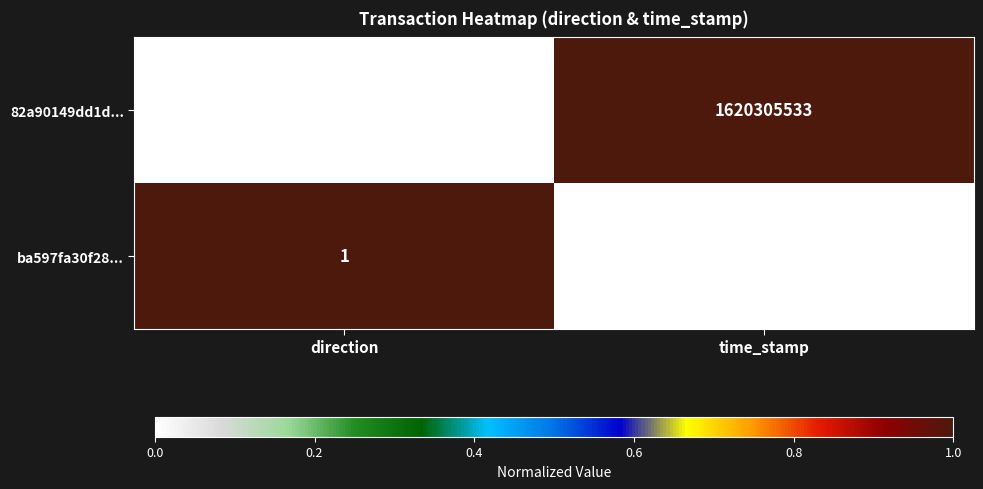

What is the sum of the 82a90149dd1d... values at direction and time_stamp?

1620305532